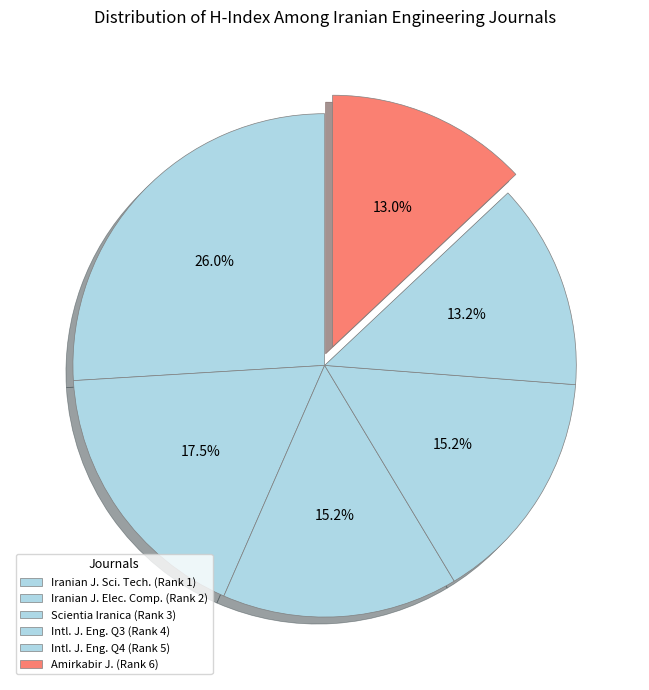

What is the largest slice in the pie chart?

Iranian Journal of Science and Technology (Rank 1)